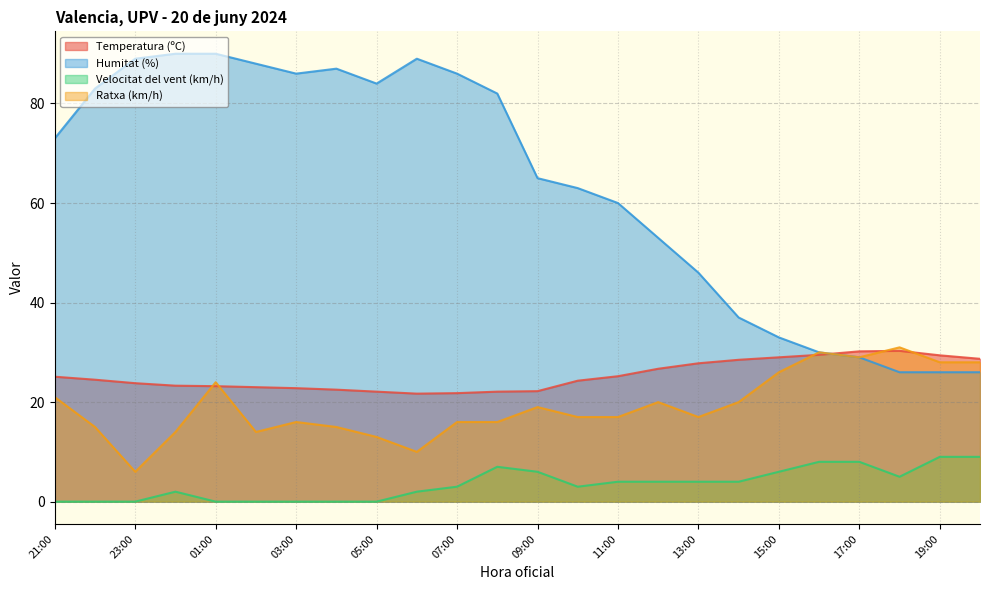

Between 10:00 and 18:00, which series saw the biggest shift?

Humitat (%)